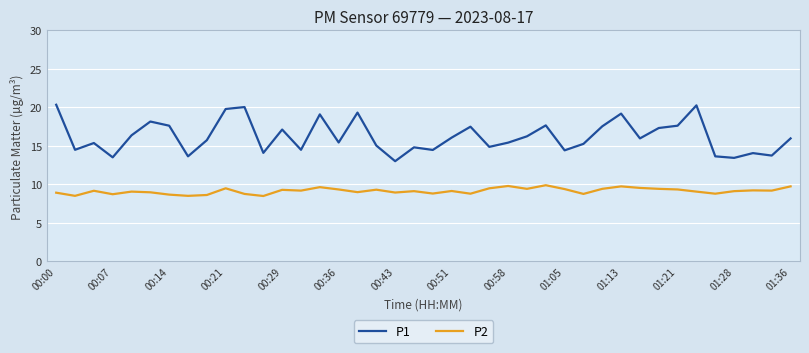

Does the chart display data point markers on the line(s)?

No